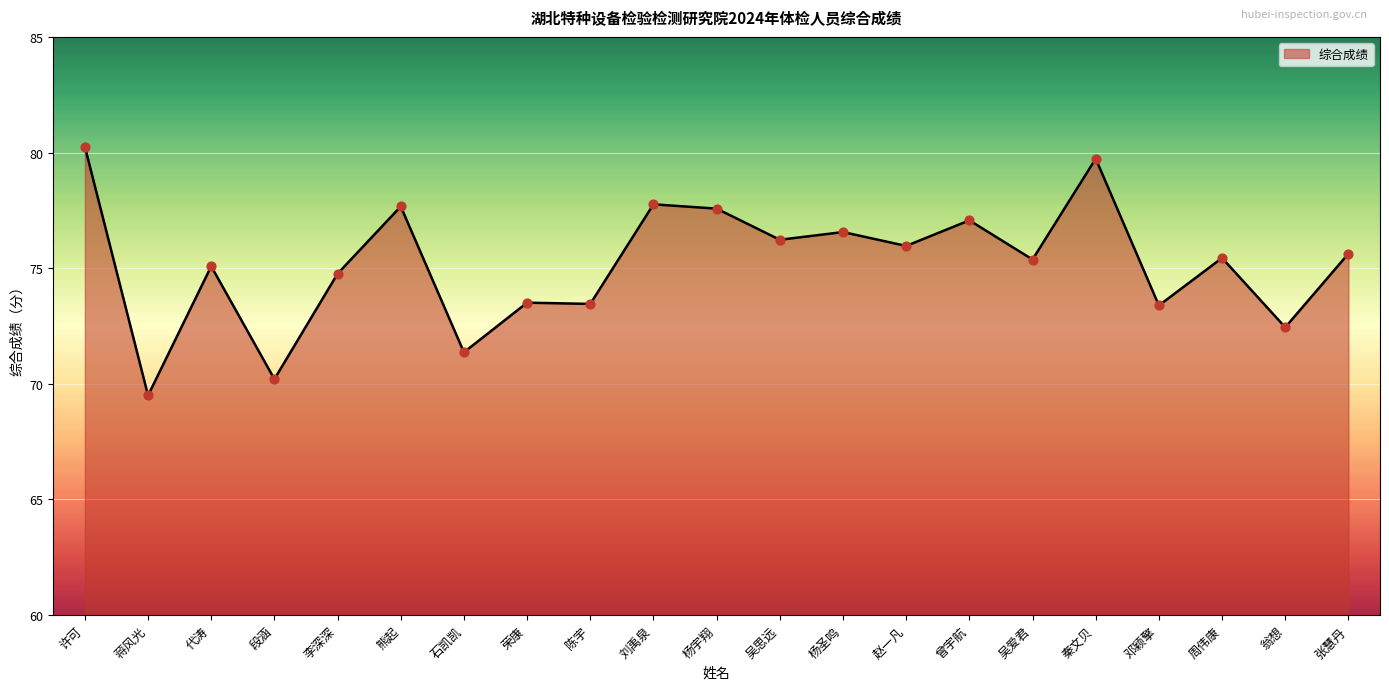

What is the ratio of the value at 陈宇 to the value at 荣康?

1.0